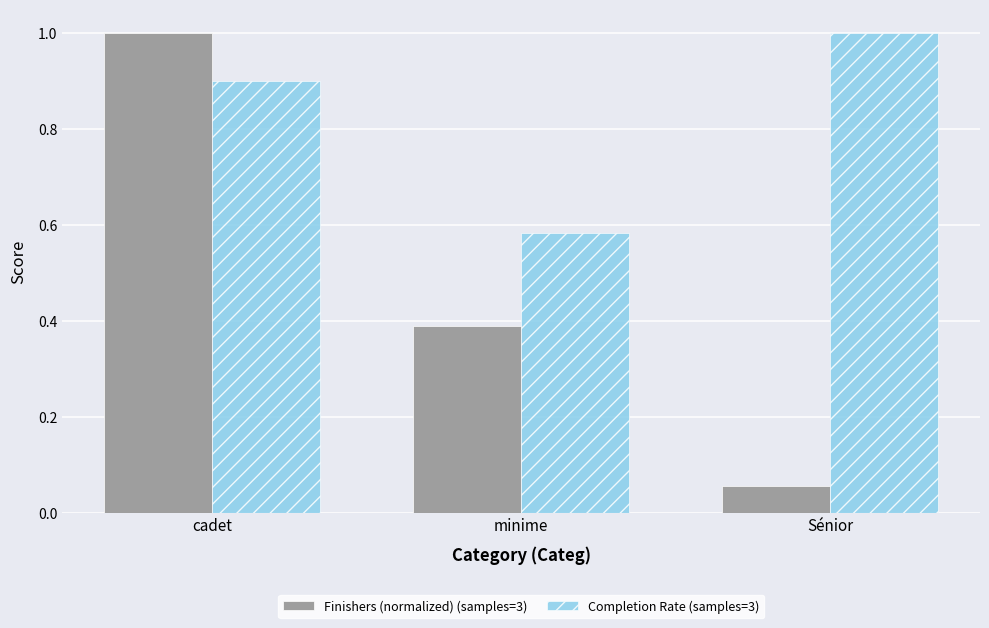

What is the sum of the Completion Rate (samples=3) values at Sénior and minime?

1.6